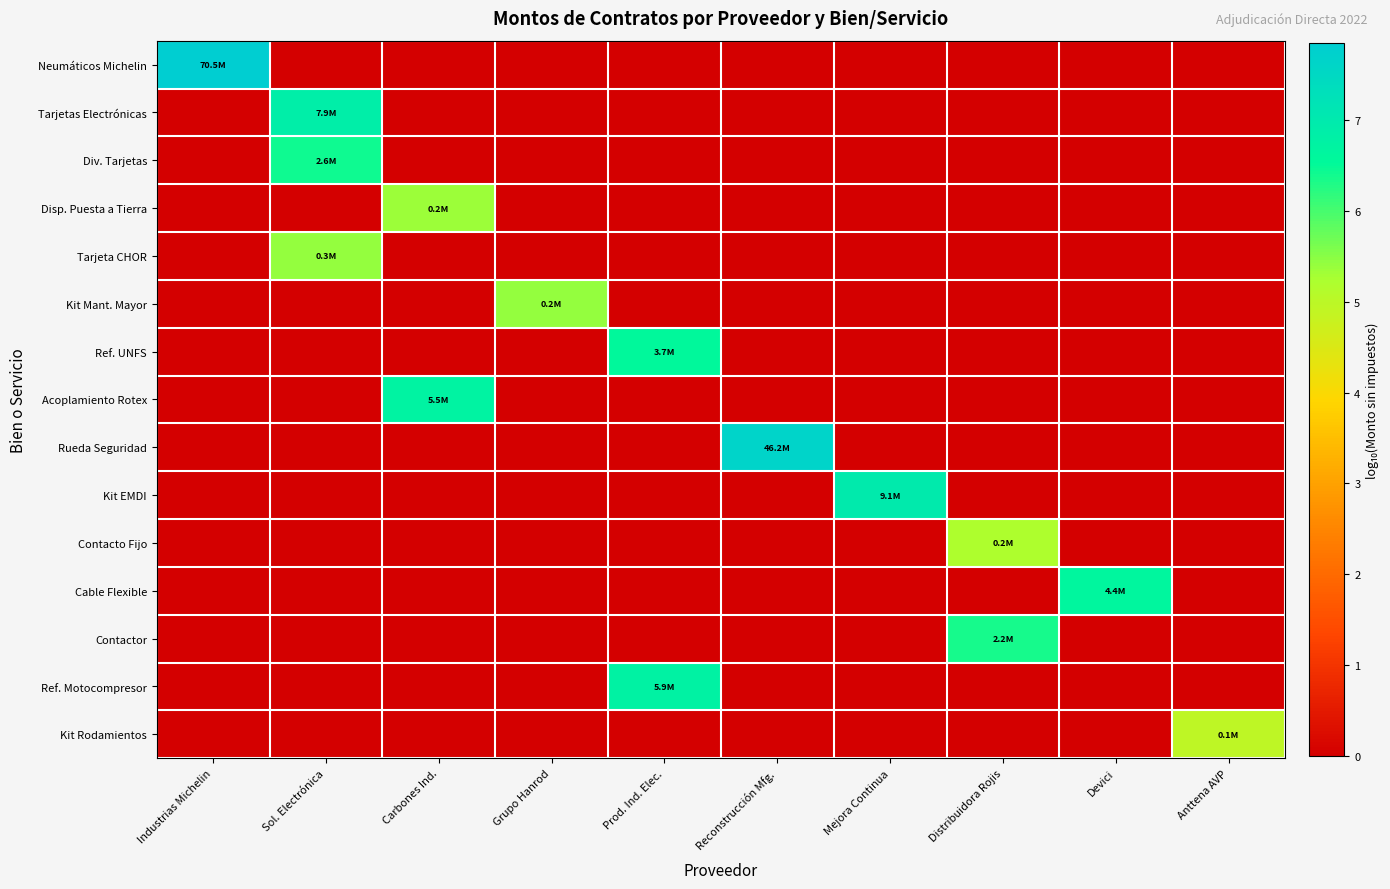

At Devici, list the series in order from largest to smallest.

Cable Flexible, Neumáticos Michelin, Tarjetas Electrónicas, Div. Tarjetas, Disp. Puesta a Tierra, Tarjeta CHOR, Kit Mant. Mayor, Ref. UNFS, Acoplamiento Rotex, Rueda Seguridad, Kit EMDI, Contacto Fijo, Contactor, Ref. Motocompresor, Kit Rodamientos